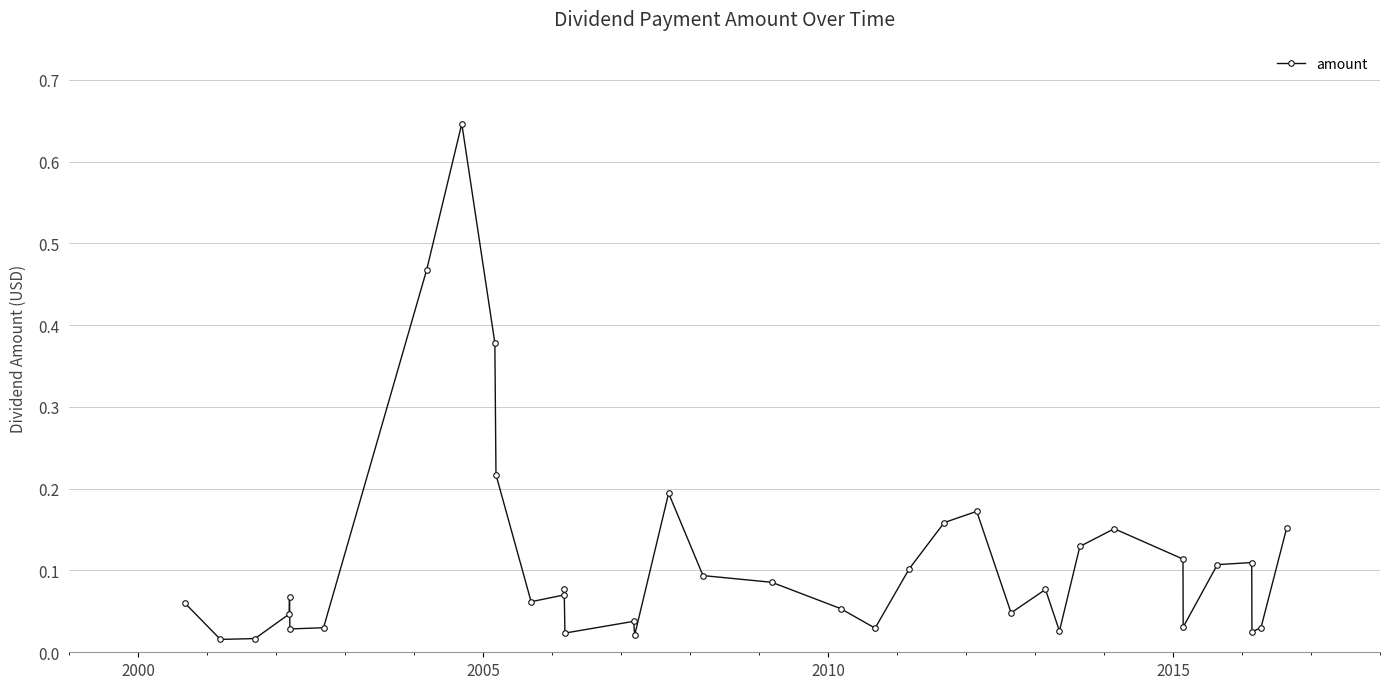

How many series are shown in this chart?

1